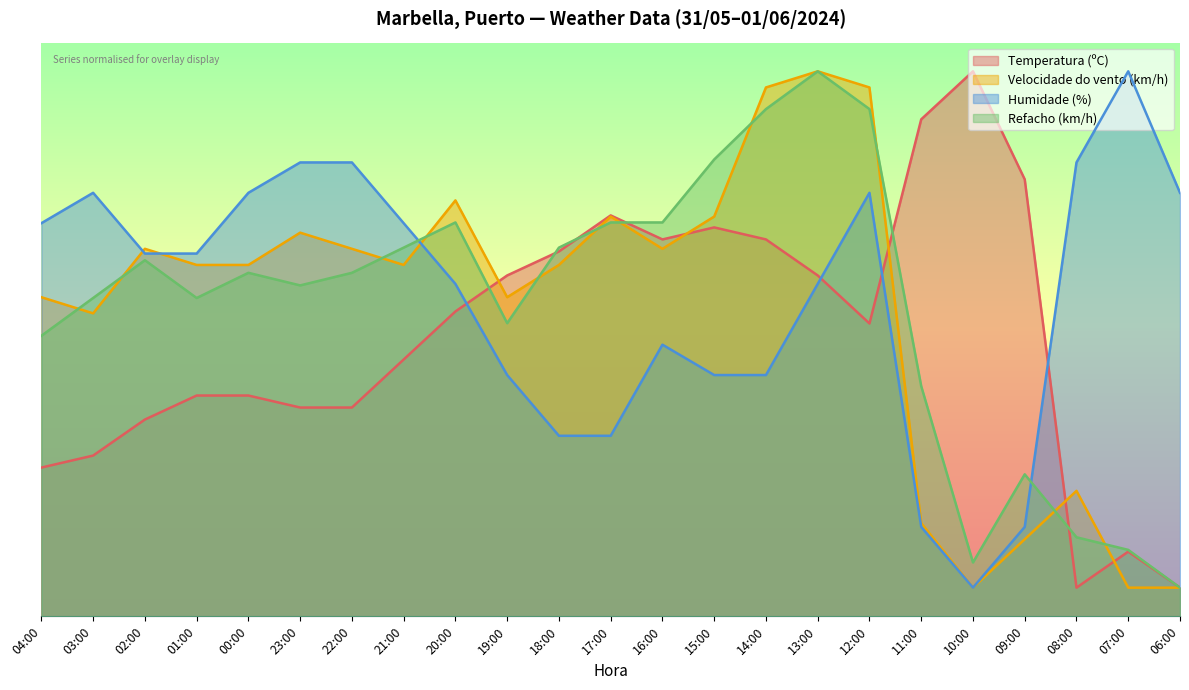

Between 06:00 and 20:00, which is larger?

20:00